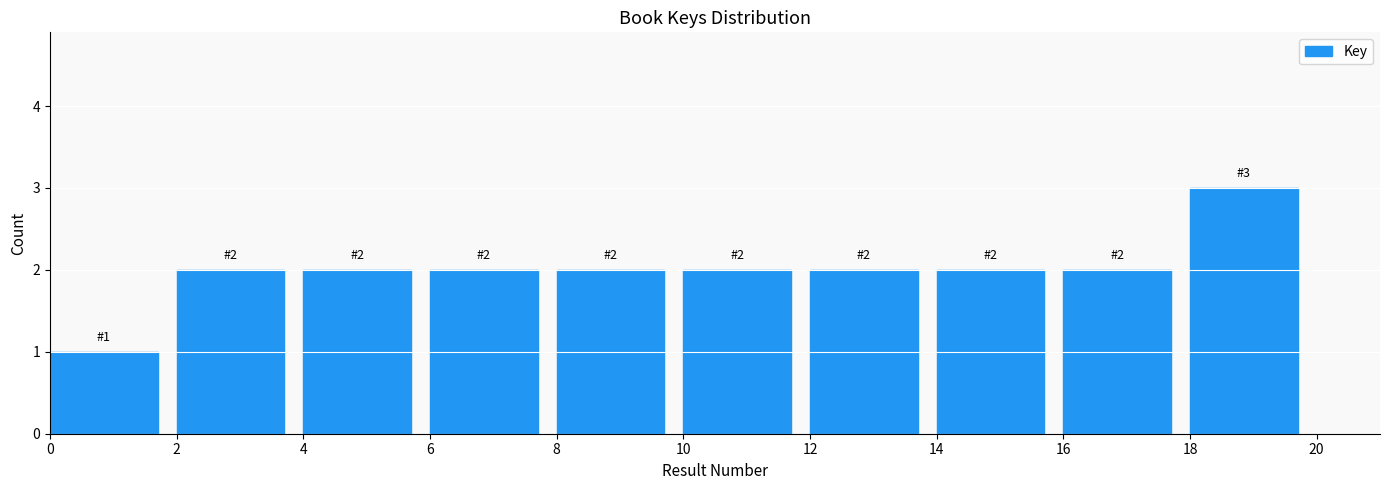

Over which range of the x-axis is the bar tallest?

18 to 20